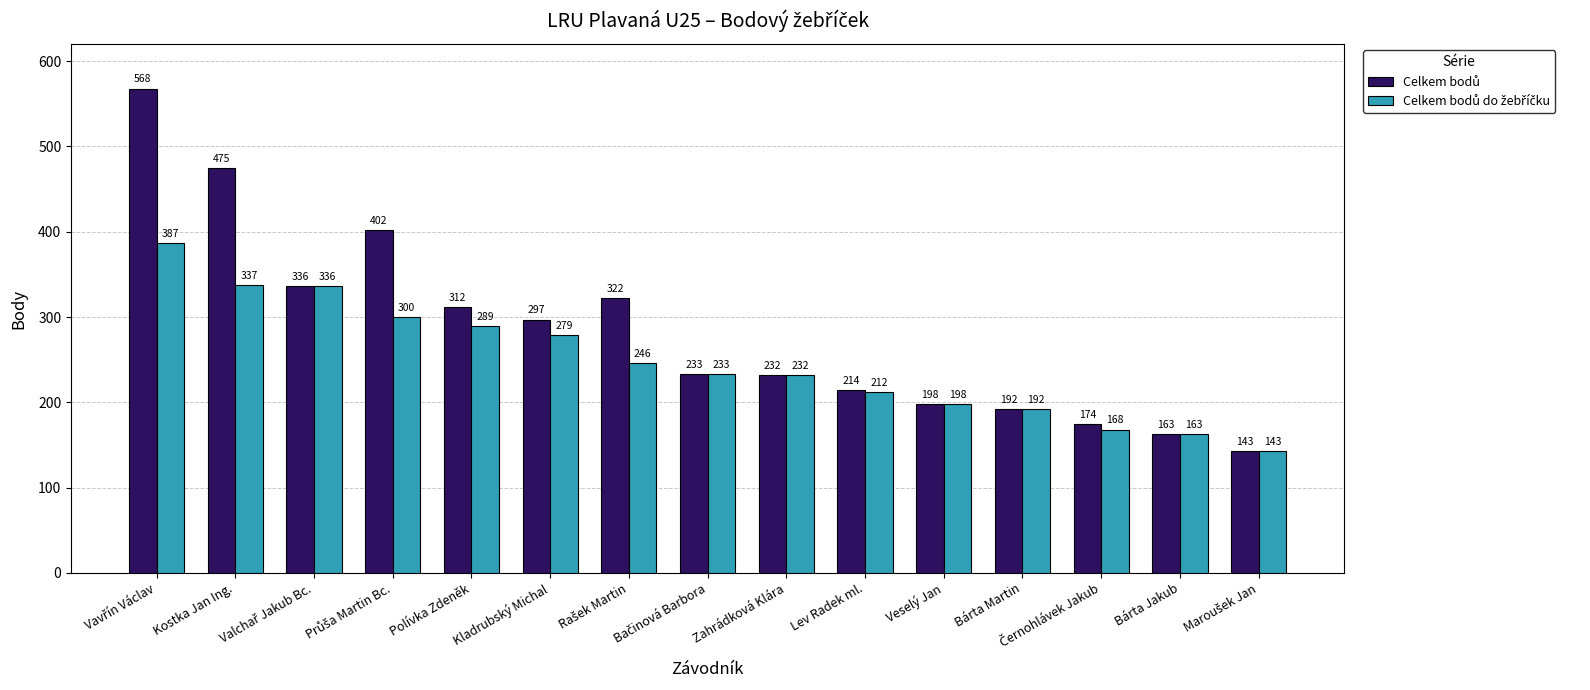

Are the bars grouped side by side (vs. stacked)?

Yes